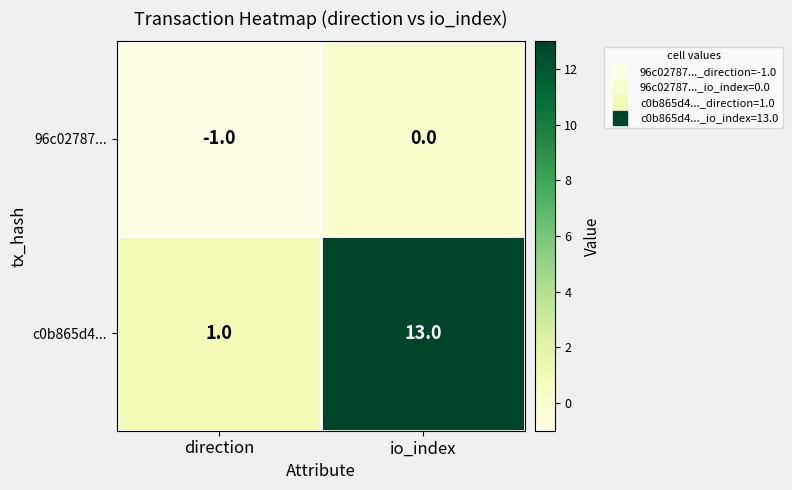

What is the difference between the maximum and minimum values in the c0b865d4... series?

12